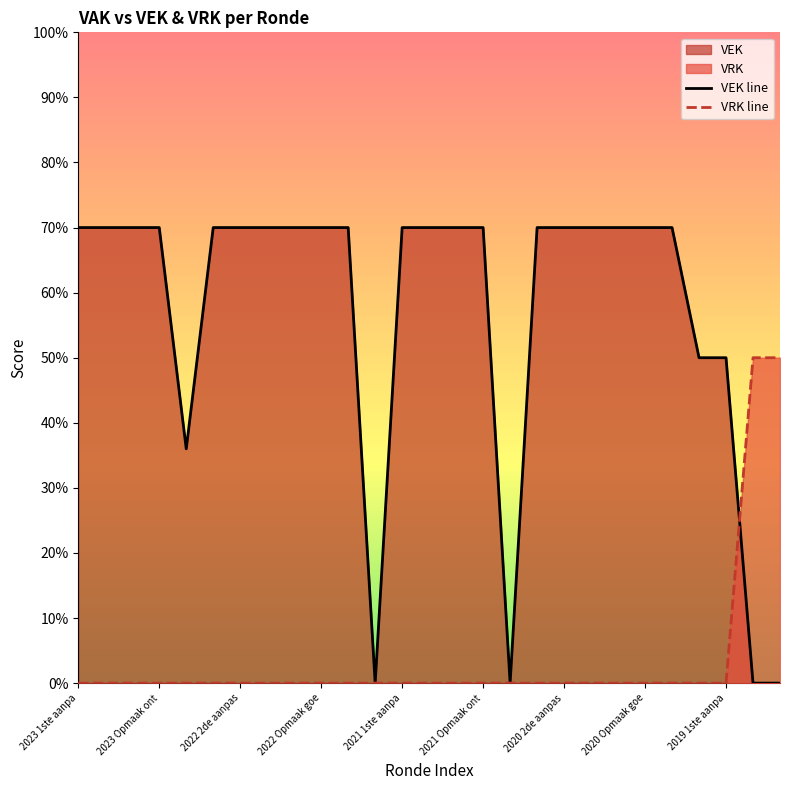

True or false: VRK line and VEK line cross at least once.

True